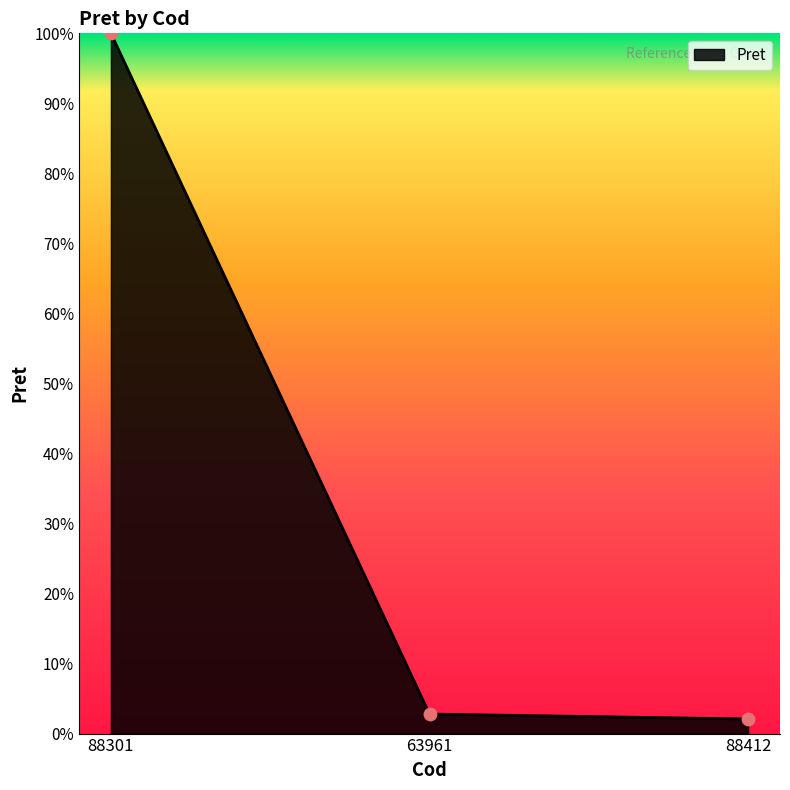

Which has a higher value, 63961 or 88301?

88301